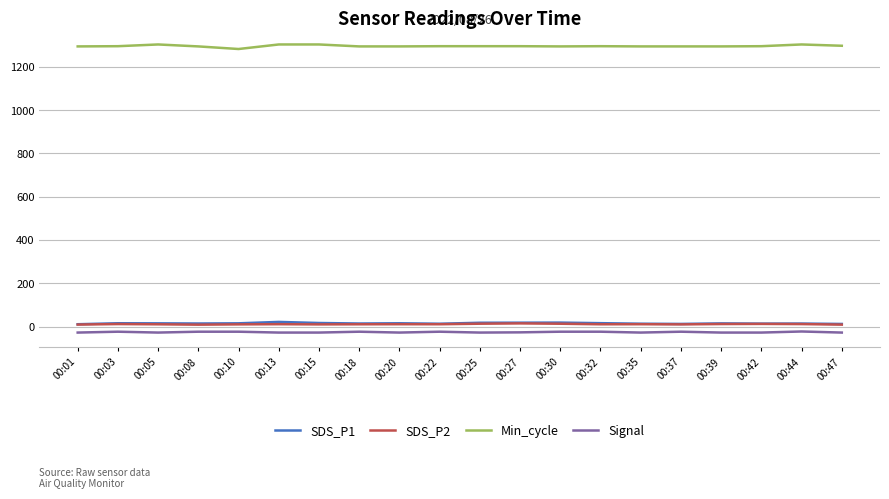

What is the difference between the maximum and minimum values in the SDS_P2 series?

5.9